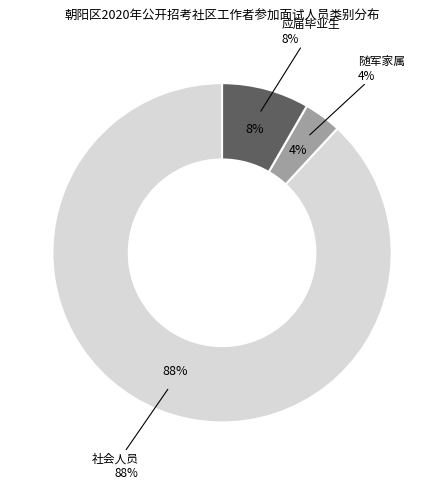

True or false: 应届毕业生 accounts for 8% of the total.

True